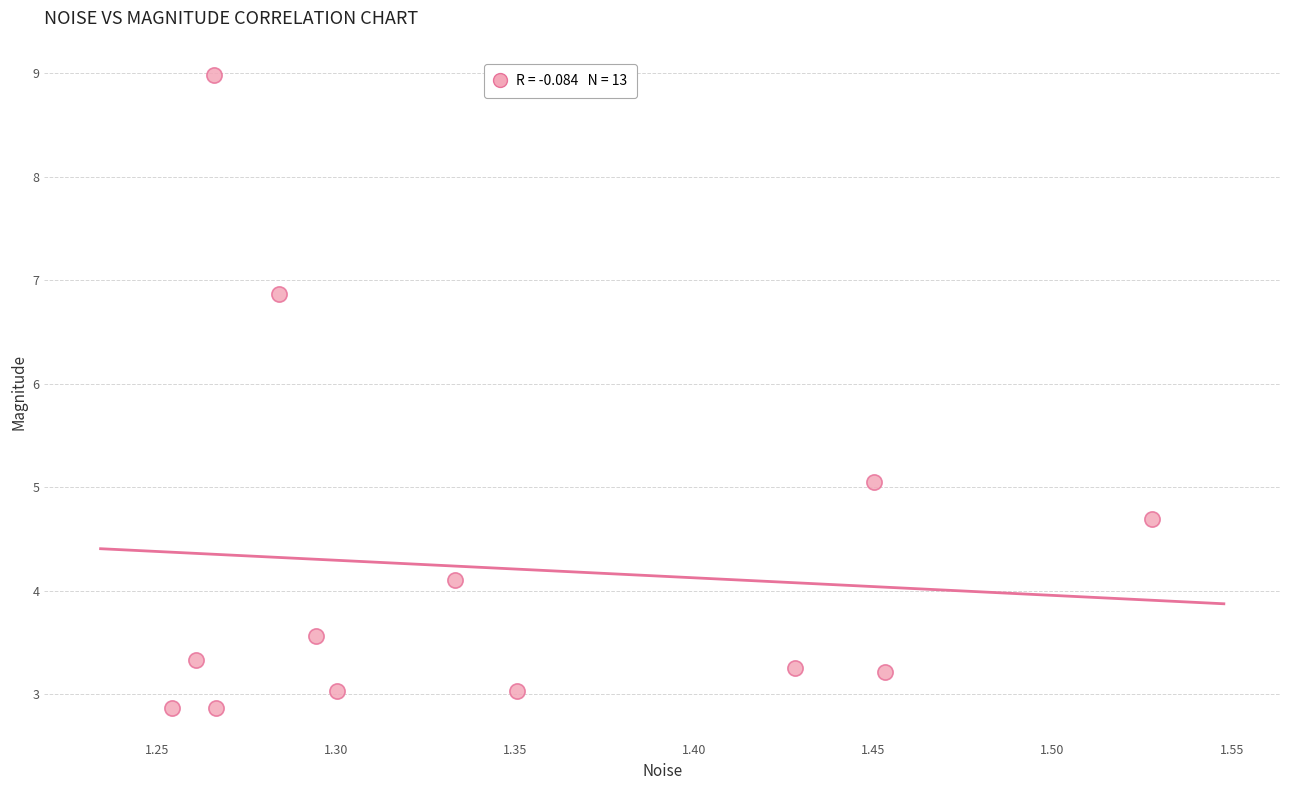

What is the range of X values (max minus min)?

0.3